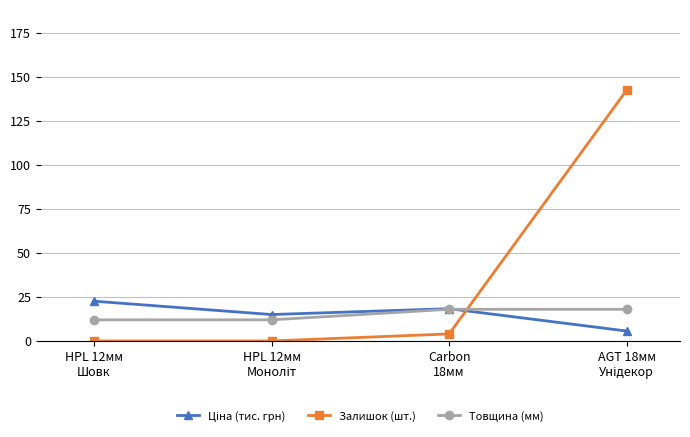

What is the minimum value for Товщина (мм)?

12.0